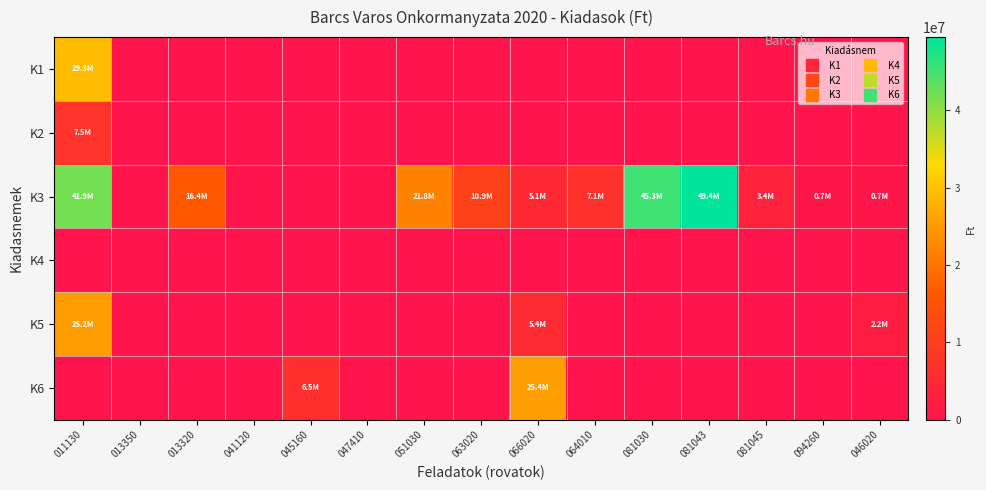

List the series in order of their peak value, highest first.

K3, K1, K6, K5, K2, K4